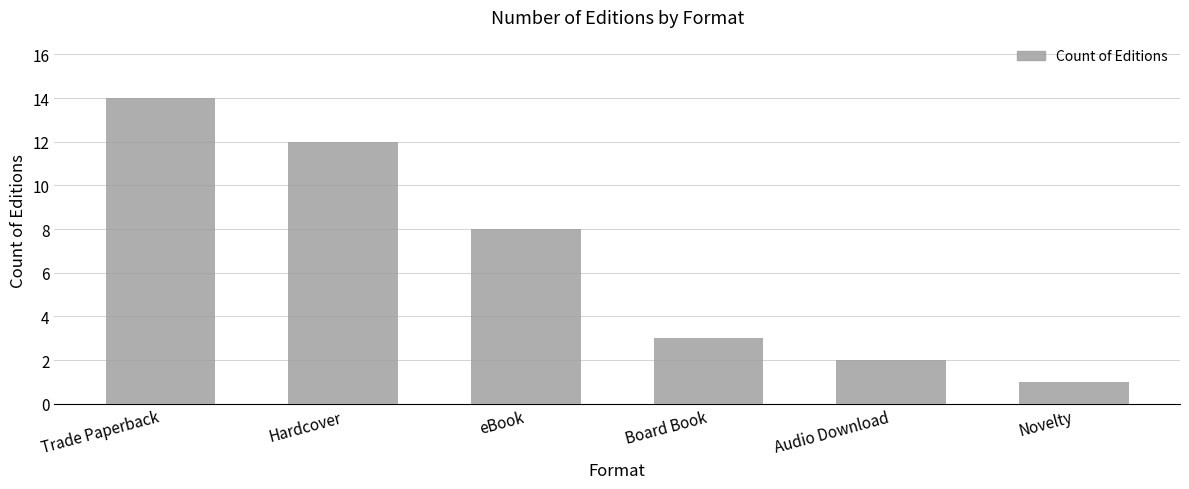

What is the difference between the values at Novelty and Trade Paperback?

13